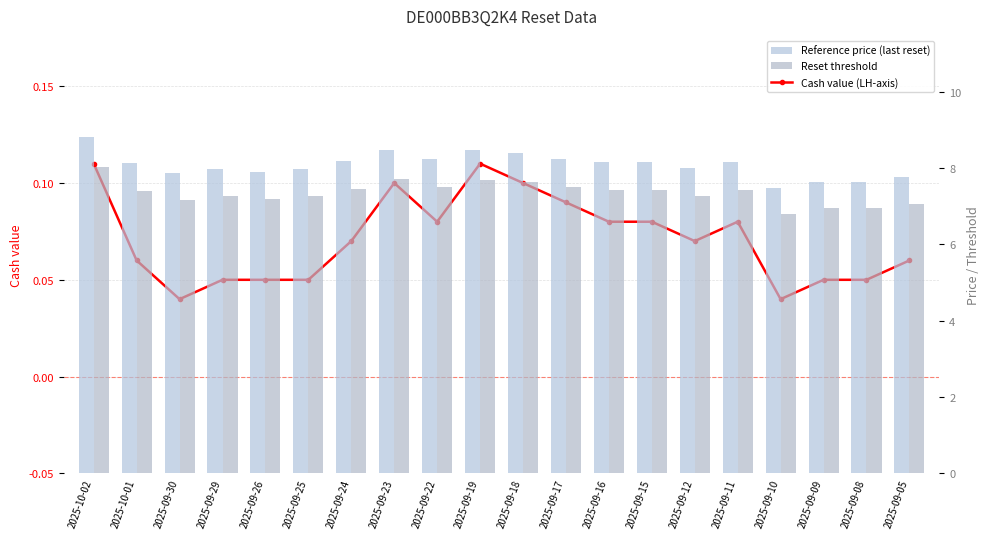

Reading left to right, what are all the values shown in this chart?

Cash value (LH-axis): 0.1	0.1	0.0	0.1	0.1	0.1	0.1	0.1	0.1	0.1	0.1	0.1	0.1	0.1	0.1	0.1	0.0	0.1	0.1	0.1
Reference price (last reset): 8.8	8.1	7.9	8.0	7.9	8.0	8.2	8.5	8.2	8.5	8.4	8.2	8.1	8.1	8.0	8.2	7.5	7.6	7.6	7.8
Reset threshold: 8.0	7.4	7.2	7.3	7.2	7.3	7.5	7.7	7.5	7.7	7.6	7.5	7.4	7.4	7.3	7.4	6.8	6.9	6.9	7.1